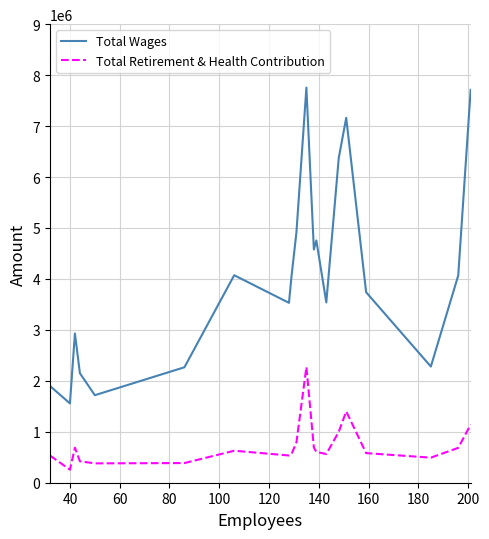

What is the highest value of the Total Wages series?

7754778